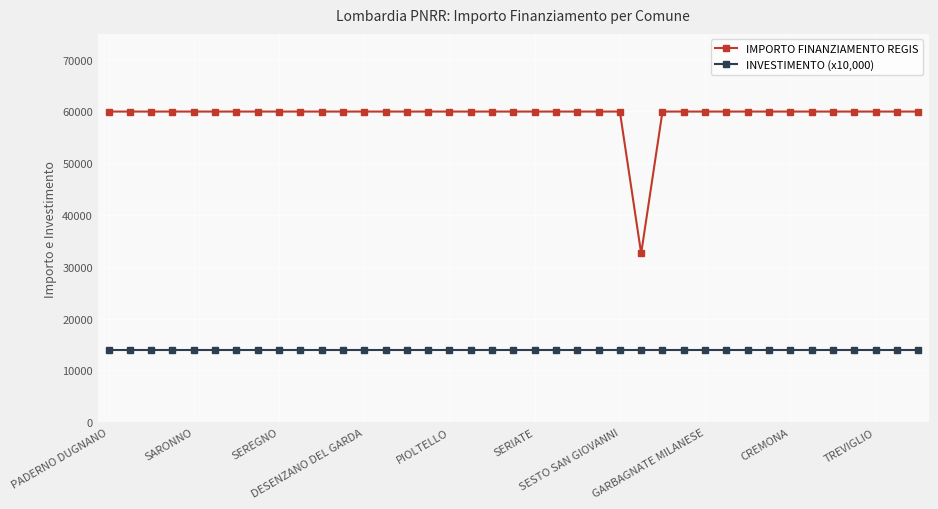

True or false: IMPORTO FINANZIAMENTO REGIS and INVESTIMENTO (x10,000) cross at least once.

False